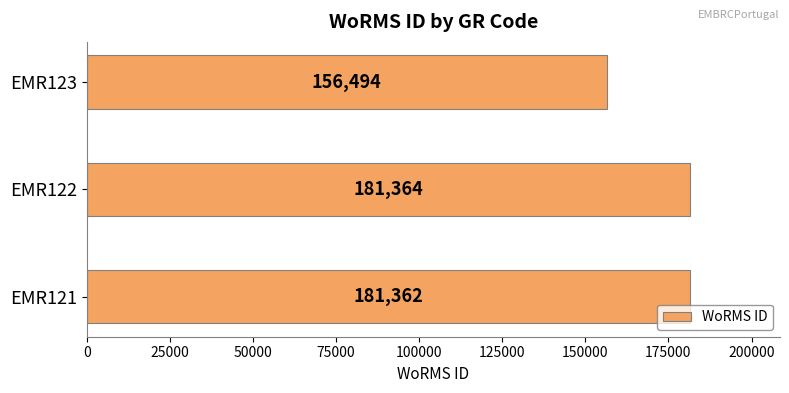

What is the average value?

173073